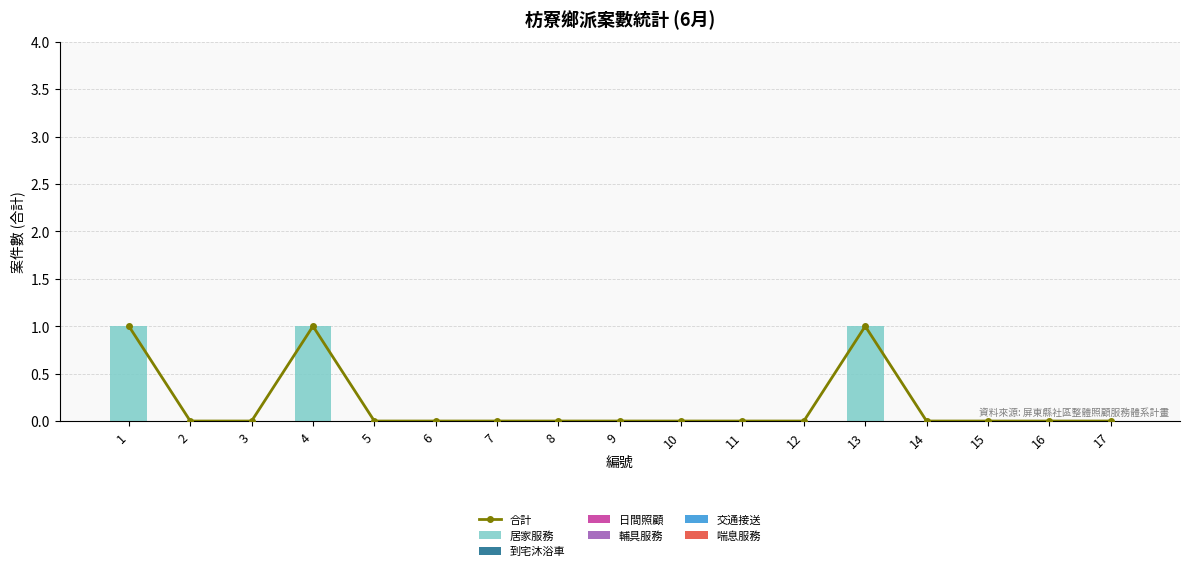

Reading right to left, transcribe all the data shown in this chart.

居家服務: 17=0	16=0	15=0	14=0	13=1	12=0	11=0	10=0	9=0	8=0	7=0	6=0	5=0	4=1	3=0	2=0	1=1
到宅沐浴車: 17=0	16=0	15=0	14=0	13=0	12=0	11=0	10=0	9=0	8=0	7=0	6=0	5=0	4=0	3=0	2=0	1=0
日間照顧: 17=0	16=0	15=0	14=0	13=0	12=0	11=0	10=0	9=0	8=0	7=0	6=0	5=0	4=0	3=0	2=0	1=0
輔具服務: 17=0	16=0	15=0	14=0	13=0	12=0	11=0	10=0	9=0	8=0	7=0	6=0	5=0	4=0	3=0	2=0	1=0
交通接送: 17=0	16=0	15=0	14=0	13=0	12=0	11=0	10=0	9=0	8=0	7=0	6=0	5=0	4=0	3=0	2=0	1=0
喘息服務: 17=0	16=0	15=0	14=0	13=0	12=0	11=0	10=0	9=0	8=0	7=0	6=0	5=0	4=0	3=0	2=0	1=0